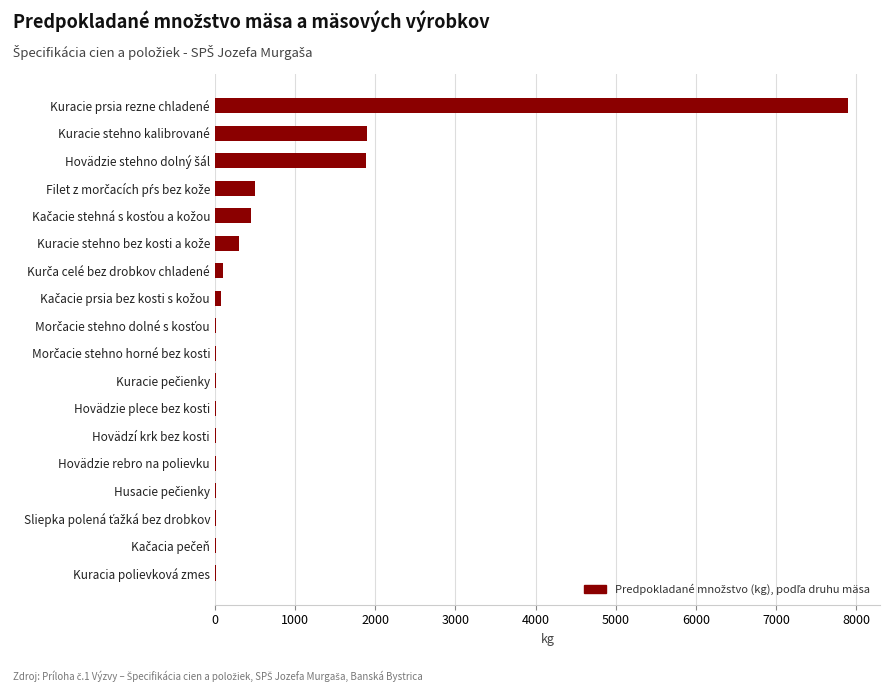

Which label corresponds to the largest value in the chart?

Kuracie prsia rezne chladené